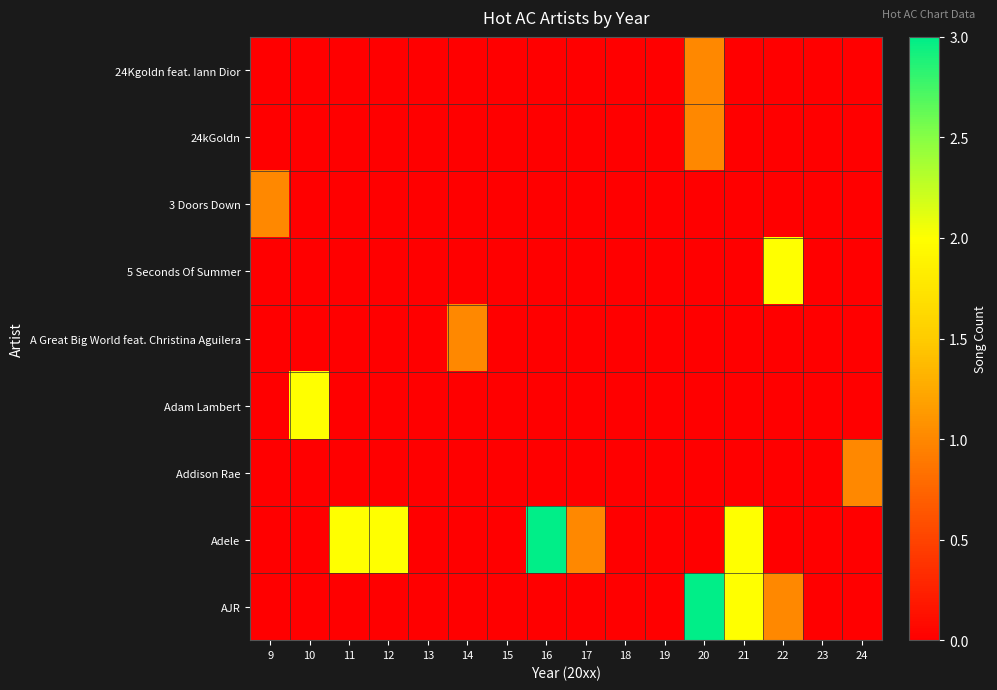

Reading right to left, transcribe all the data shown in this chart.

24Kgoldn feat. Iann Dior: 24=0	23=0	22=0	21=0	20=1	19=0	18=0	17=0	16=0	15=0	14=0	13=0	12=0	11=0	10=0	9=0
24kGoldn: 24=0	23=0	22=0	21=0	20=1	19=0	18=0	17=0	16=0	15=0	14=0	13=0	12=0	11=0	10=0	9=0
3 Doors Down: 24=0	23=0	22=0	21=0	20=0	19=0	18=0	17=0	16=0	15=0	14=0	13=0	12=0	11=0	10=0	9=1
5 Seconds Of Summer: 24=0	23=0	22=2	21=0	20=0	19=0	18=0	17=0	16=0	15=0	14=0	13=0	12=0	11=0	10=0	9=0
A Great Big World feat. Christina Aguilera: 24=0	23=0	22=0	21=0	20=0	19=0	18=0	17=0	16=0	15=0	14=1	13=0	12=0	11=0	10=0	9=0
Adam Lambert: 24=0	23=0	22=0	21=0	20=0	19=0	18=0	17=0	16=0	15=0	14=0	13=0	12=0	11=0	10=2	9=0
Addison Rae: 24=1	23=0	22=0	21=0	20=0	19=0	18=0	17=0	16=0	15=0	14=0	13=0	12=0	11=0	10=0	9=0
Adele: 24=0	23=0	22=0	21=2	20=0	19=0	18=0	17=1	16=4	15=0	14=0	13=0	12=2	11=2	10=0	9=0
AJR: 24=0	23=0	22=1	21=2	20=3	19=0	18=0	17=0	16=0	15=0	14=0	13=0	12=0	11=0	10=0	9=0